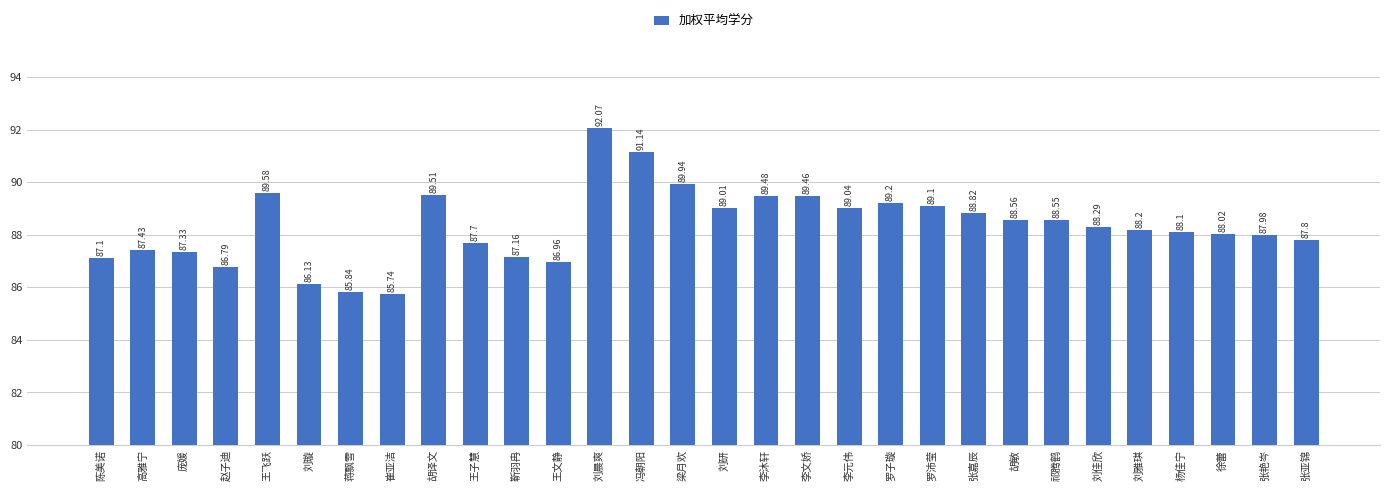

What value does the data have at 刘研?

89.0